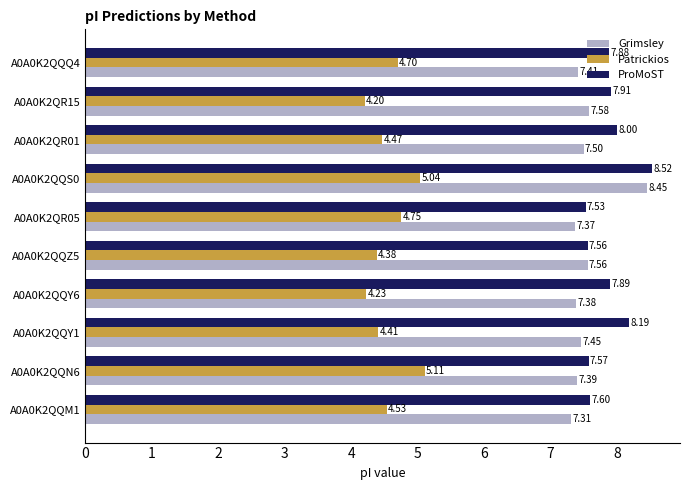

What is the sum of the ProMoST values at A0A0K2QQN6 and A0A0K2QR15?

15.5